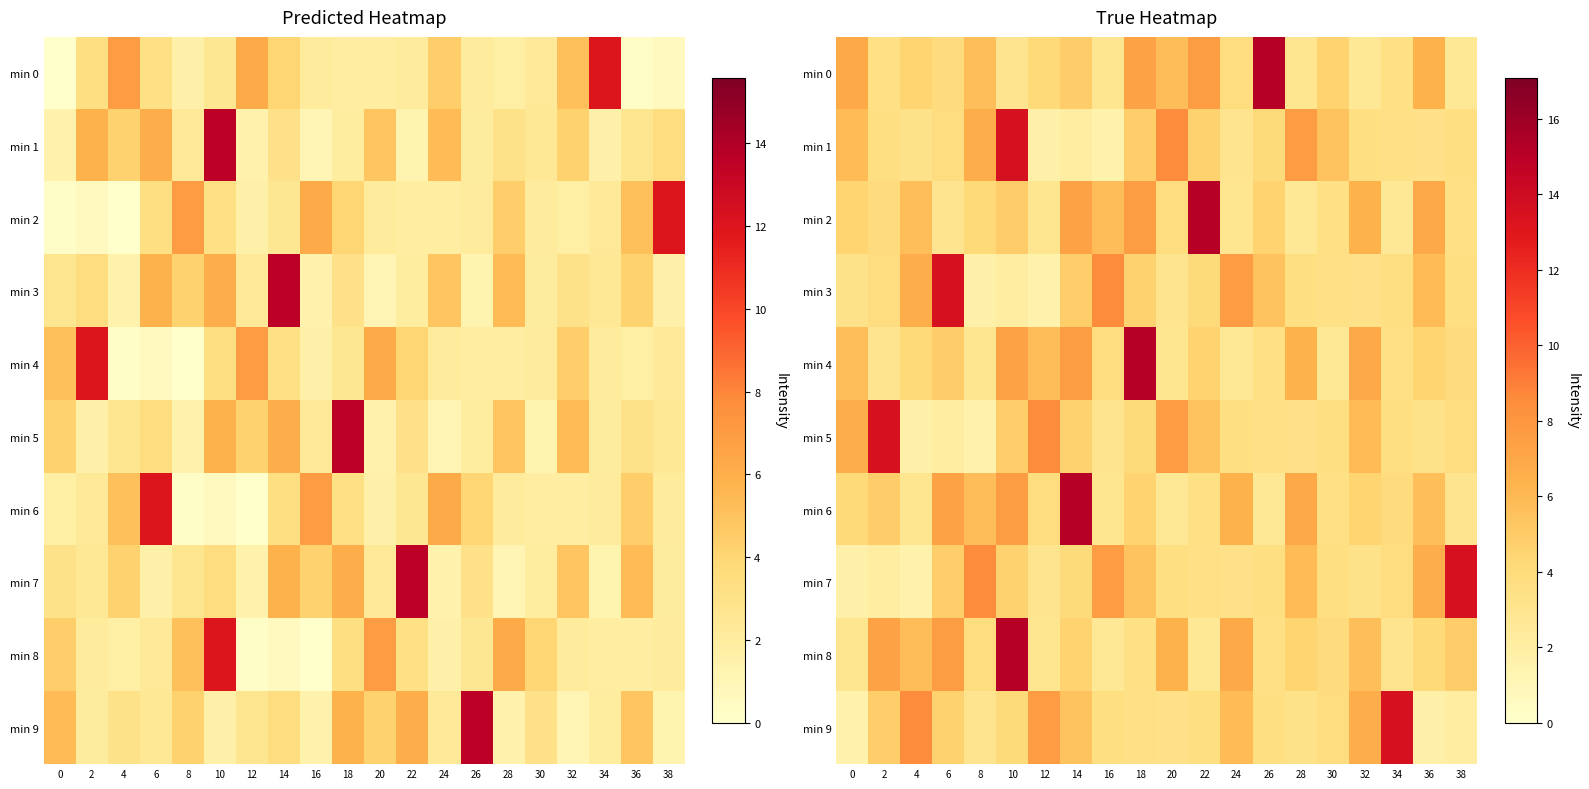

Which series has the largest total across all categories?

min 0